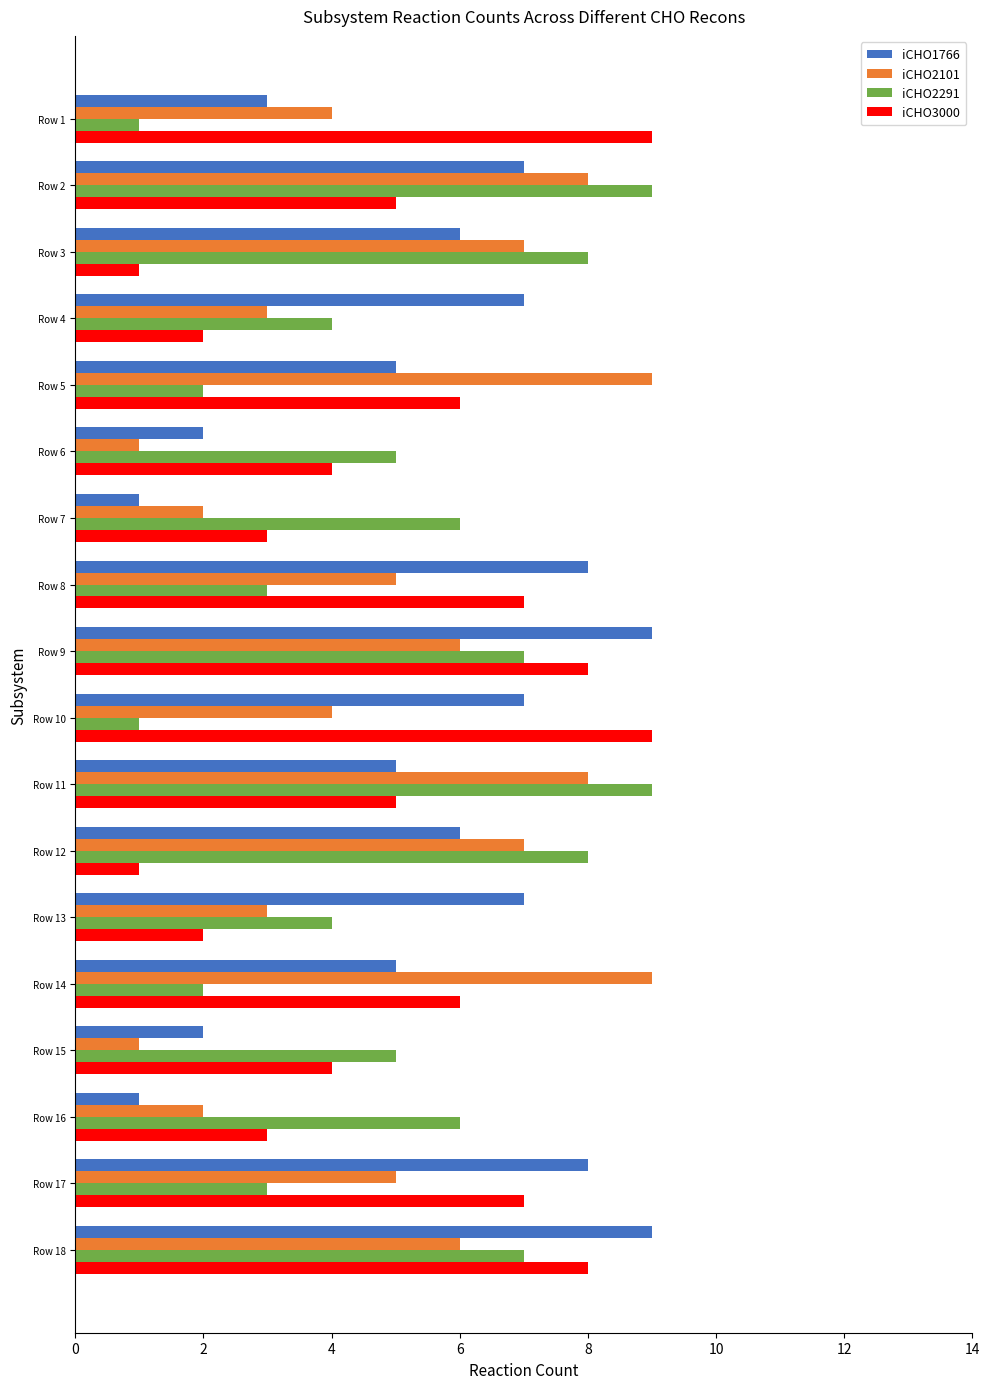

The iCHO3000 series shows 2 at Row 3. True or false?

False